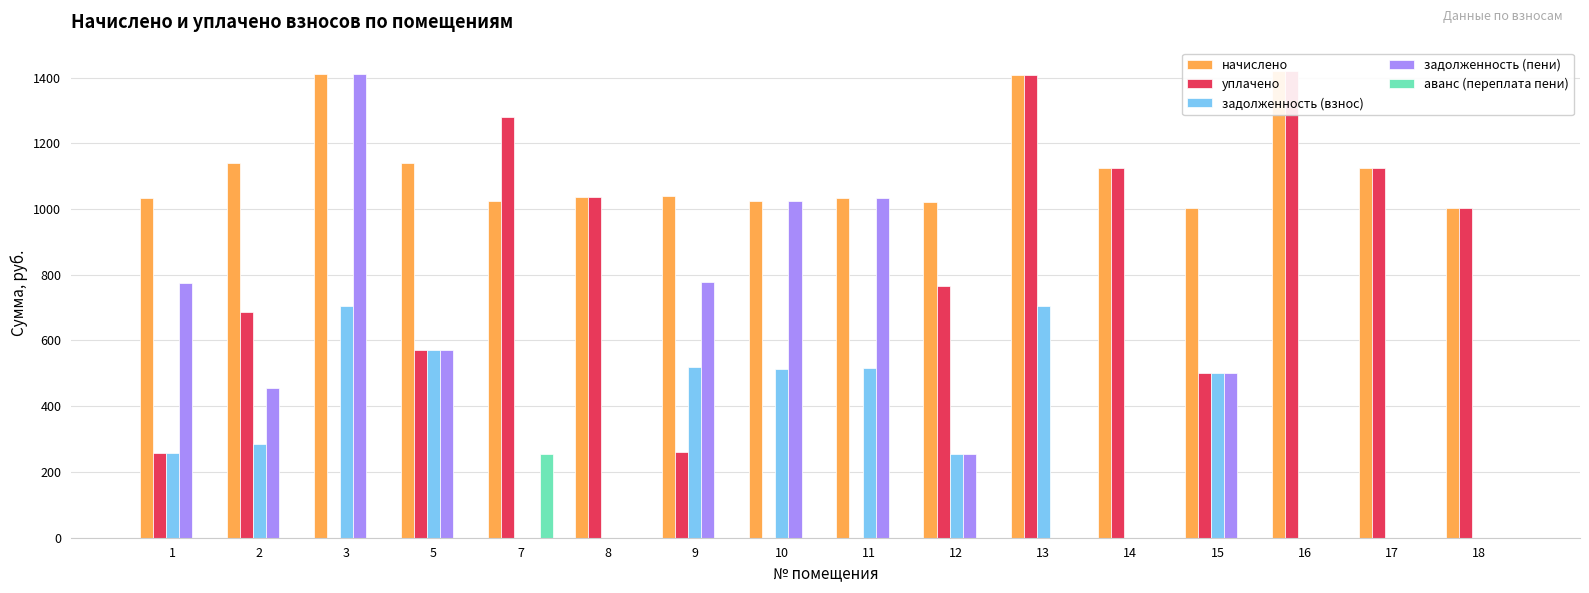

Rank the series at 5 from highest to lowest value.

начислено, уплачено, задолженность (взнос), задолженность (пени), аванс (переплата пени)